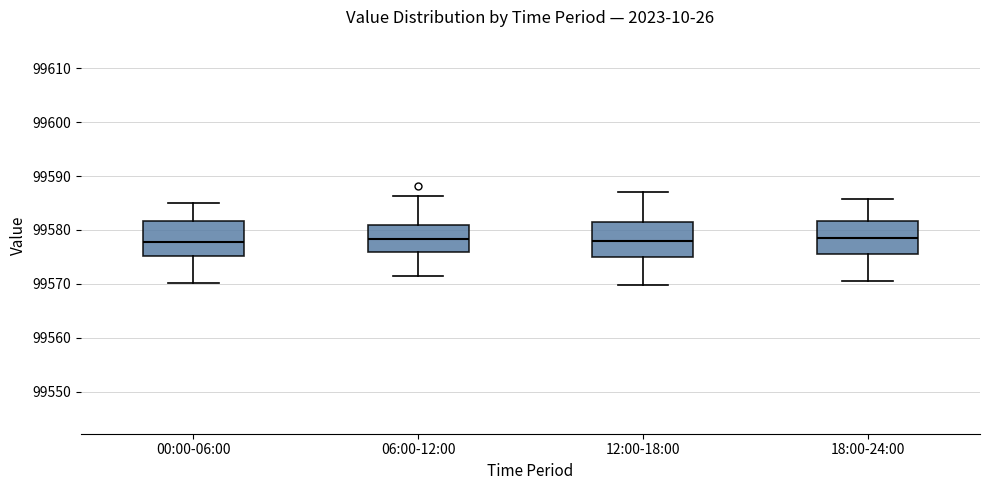

Where does the upper whisker of the box for 06:00-12:00 end on the y-axis? The values are not printed on the chart, so give them approximately, as read against the axis.

99586